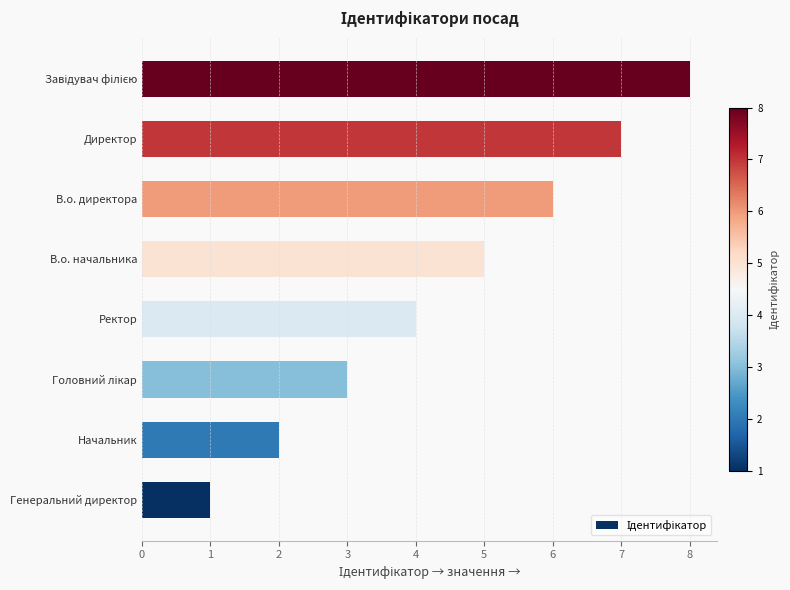

Approximately how many times larger is the value at Ректор compared to Начальник?

2.0